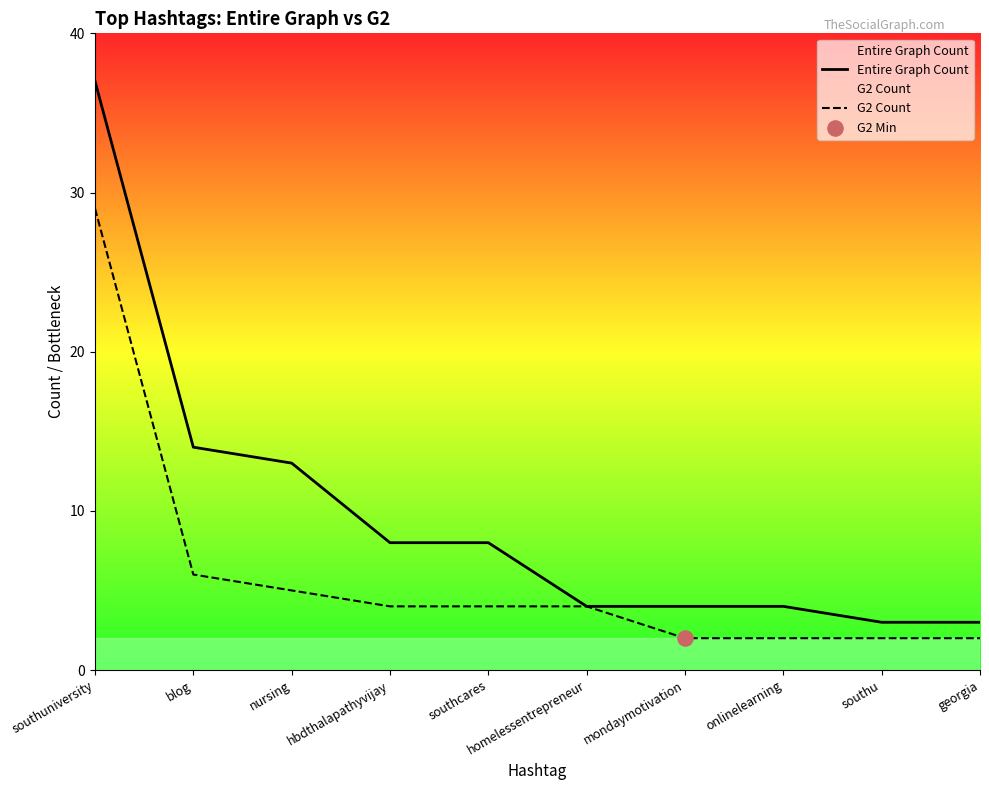

At which category is the sum across all series the highest?

southuniversity